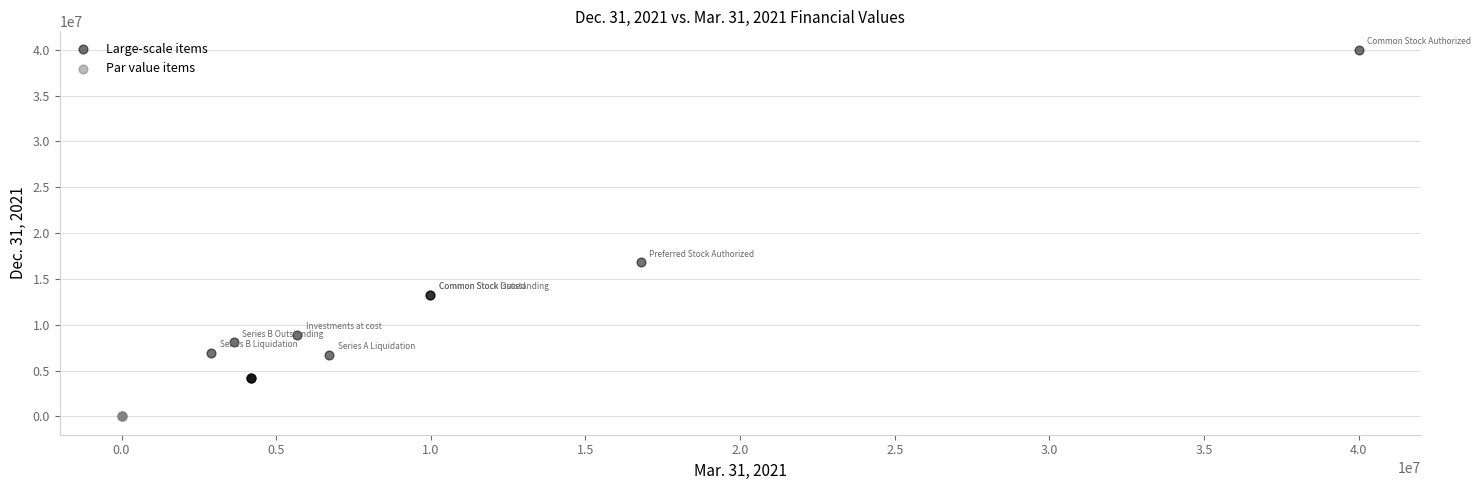

Which series reaches the maximum Y coordinate?

Large-scale items